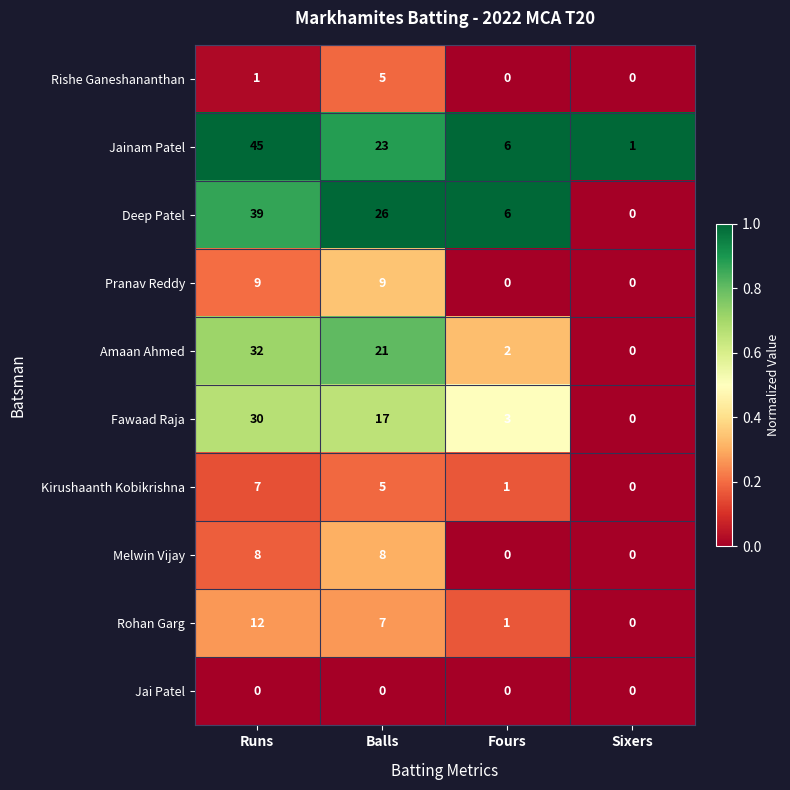

At Runs, list the series in order from largest to smallest.

Jainam Patel, Deep Patel, Amaan Ahmed, Fawaad Raja, Rohan Garg, Pranav Reddy, Melwin Vijay, Kirushaanth Kobikrishna, Rishe Ganeshananthan, Jai Patel